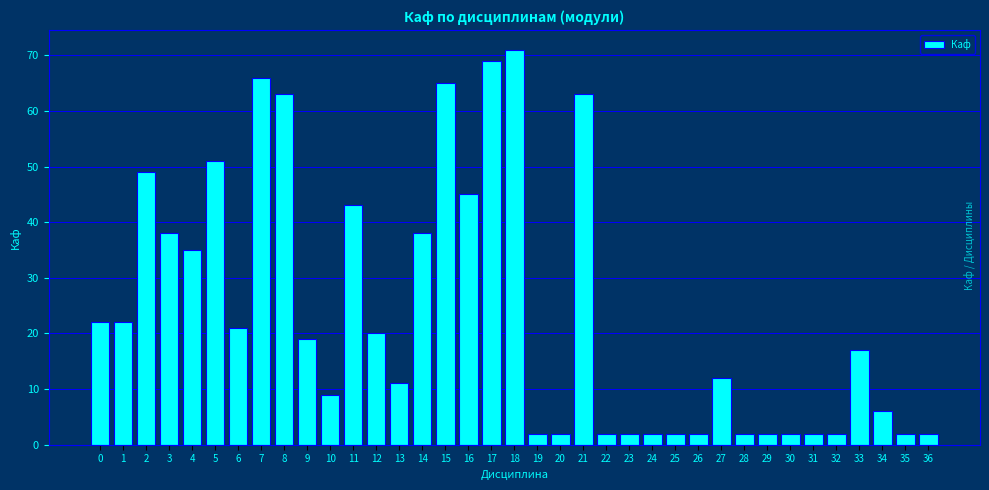

The chart shows a value of 2 at 35. True or false?

True